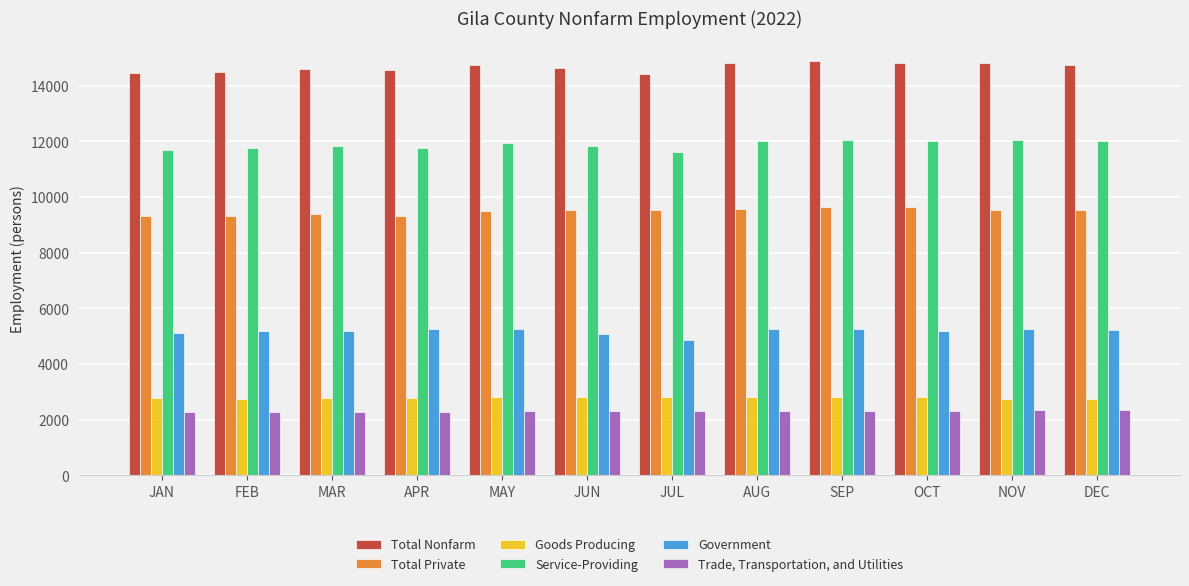

How many bars are there in total?

72